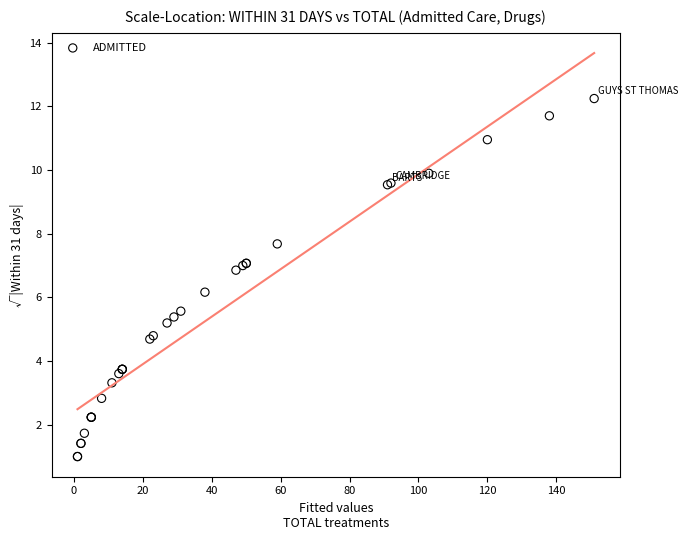

What Y value in the scatter plot is closest to 6?

6.2